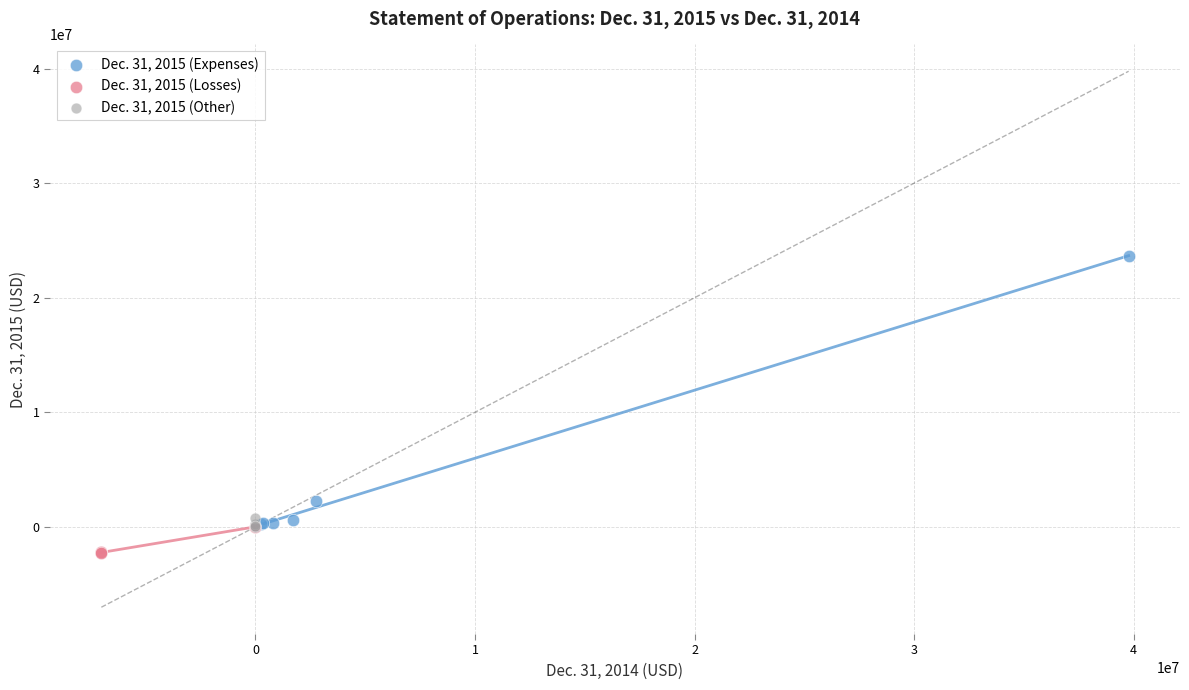

What are all the series names shown in the legend?

Dec. 31, 2015 (Expenses), Dec. 31, 2015 (Losses), Dec. 31, 2015 (Other)